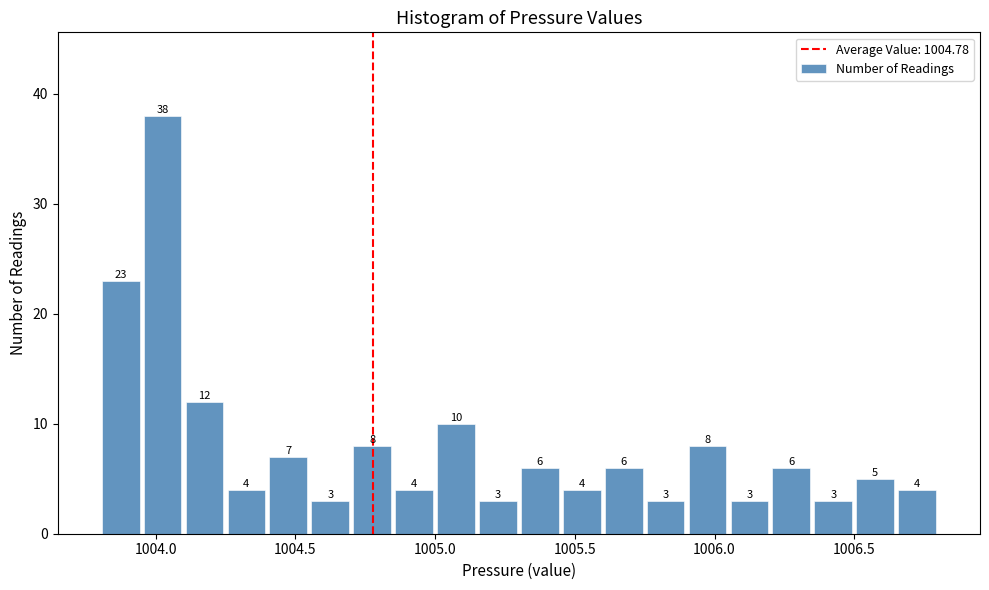

Around what value on the x-axis is the tallest bar? Give the approximate position of its centre, as read against the axis.

1004.05